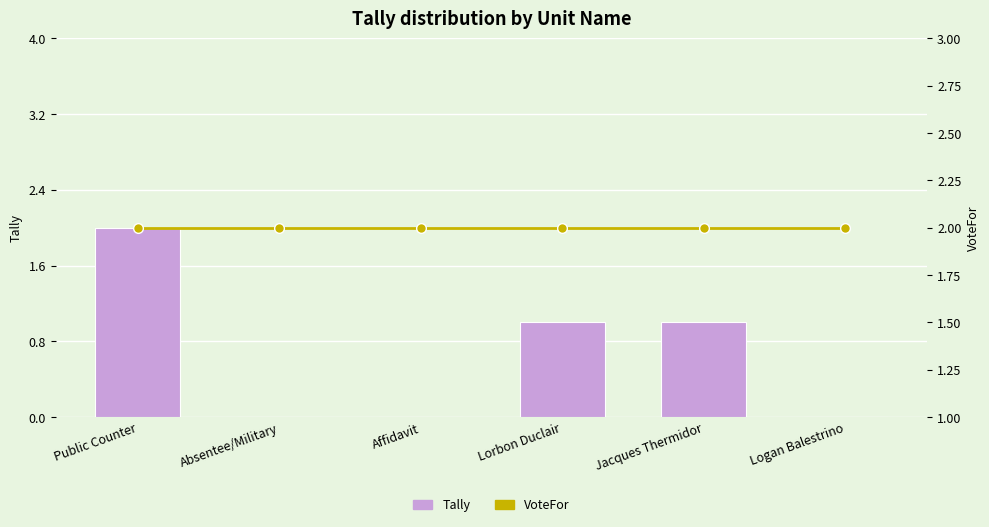

Which series has the widest spread of values?

Tally